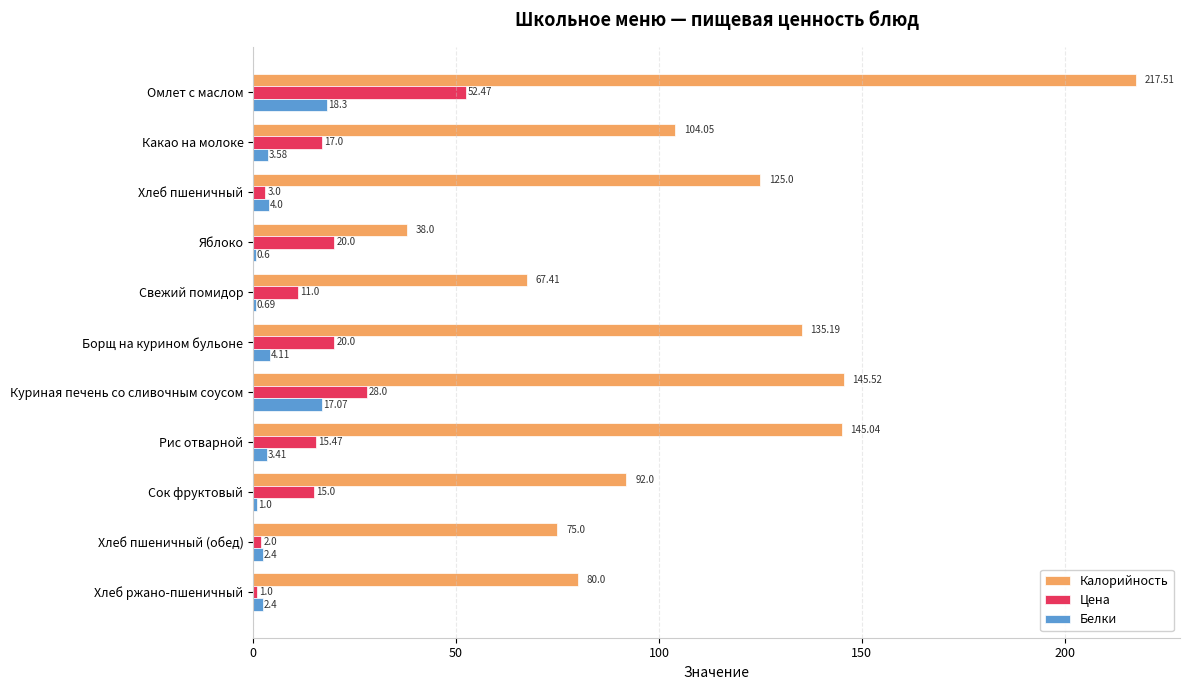

Count the number of categories in the chart.

11